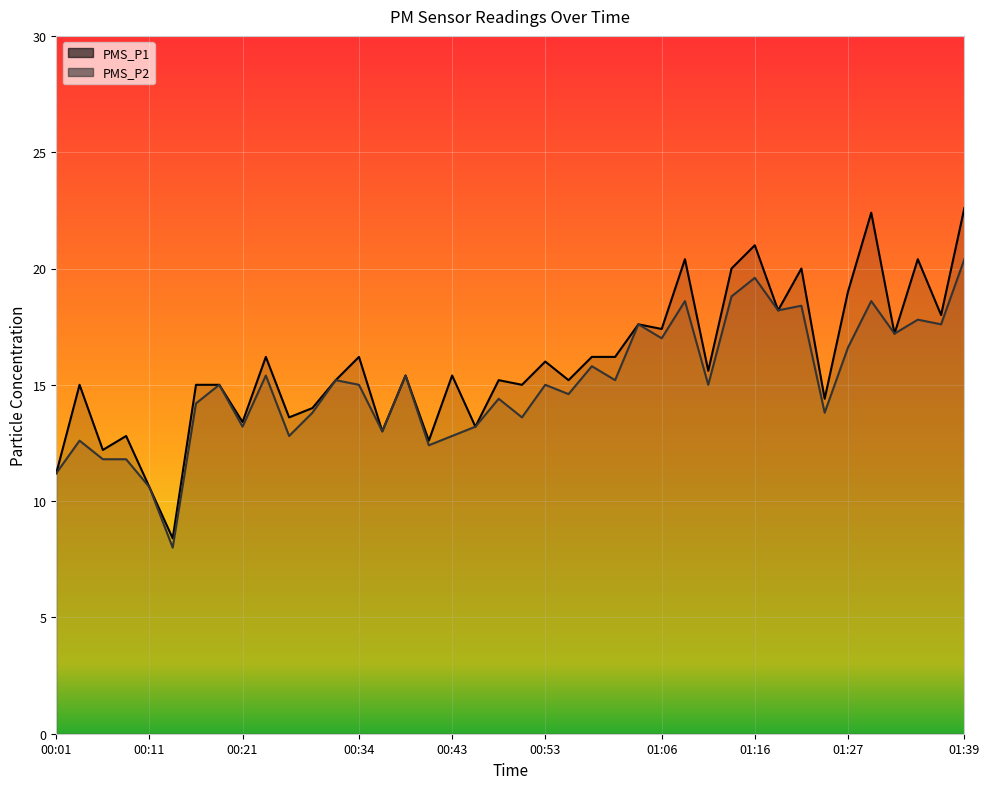

What is the difference between the maximum and second lowest values in the PMS_P2 series?

9.8